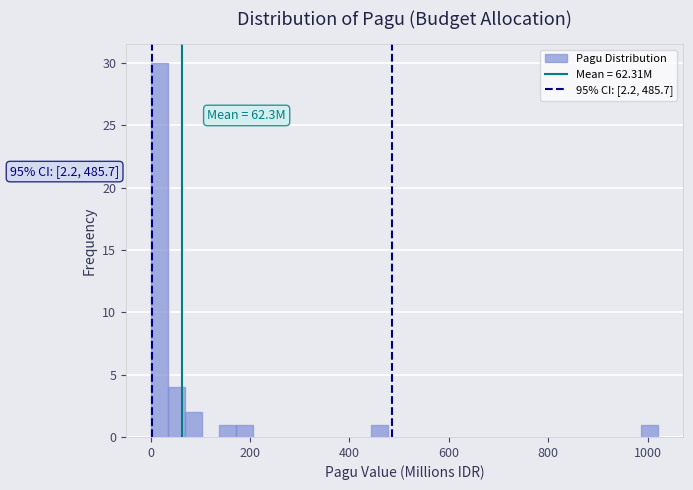

Around what value on the x-axis is the tallest bar? Give the approximate position of its centre, as read against the axis.

20